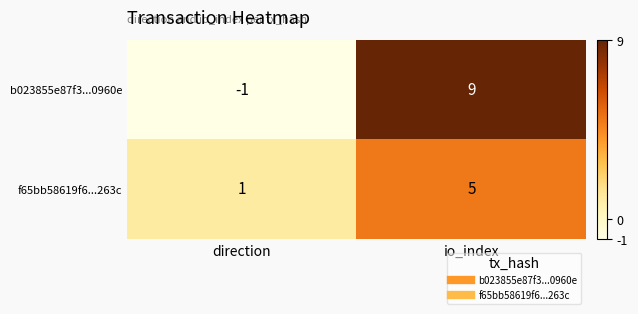

List the series in order of their peak value, lowest first.

f65bb58619f6...263c, b023855e87f3...0960e